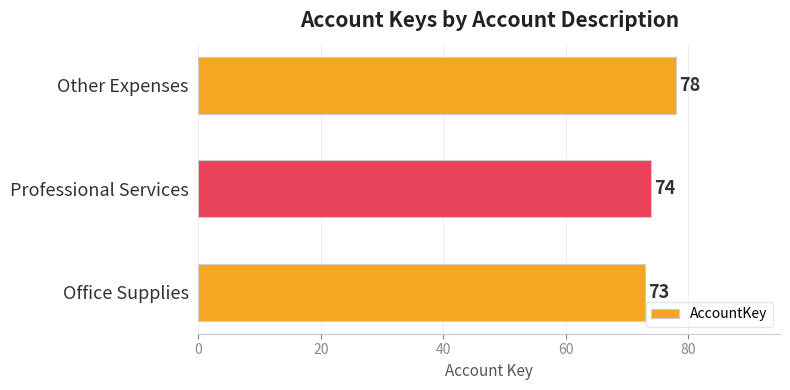

What is the sum of all values?

225